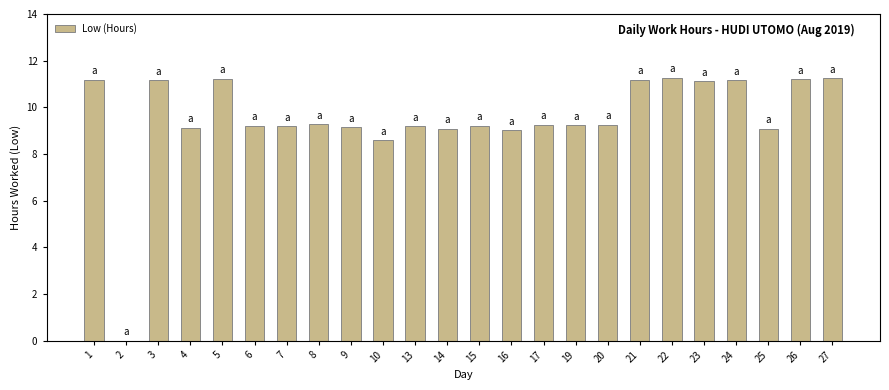

What is the average value?

9.5